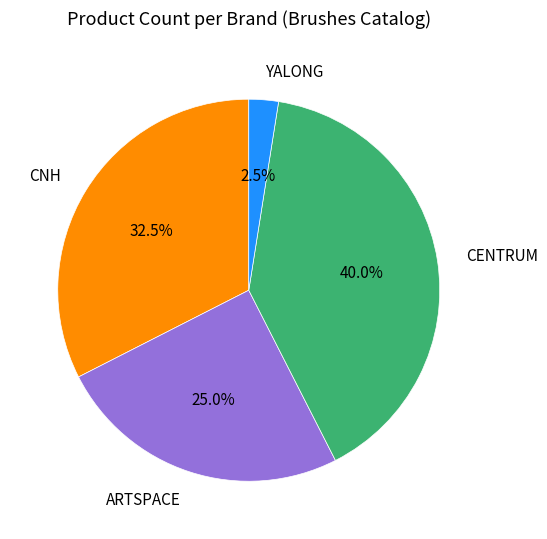

To the nearest percent, what is the difference between the CENTRUM and ARTSPACE slice percentages?

15%